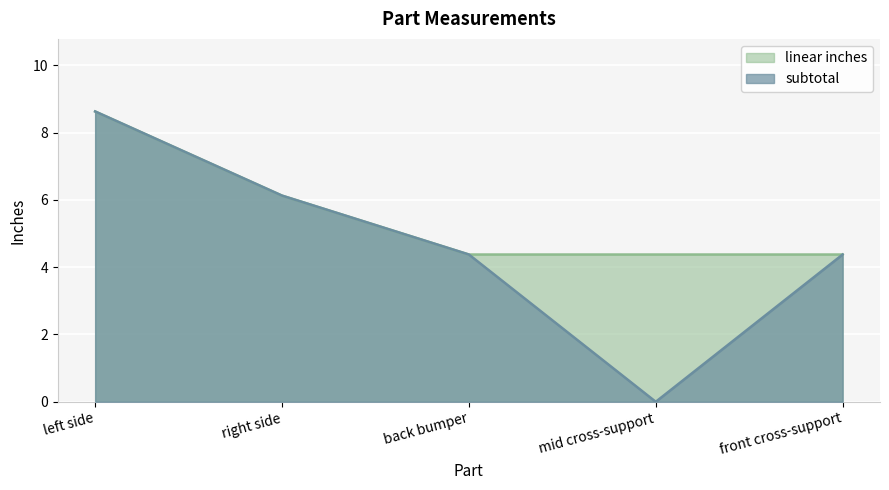

List the series in order of their peak value, lowest first.

linear inches line, subtotal line